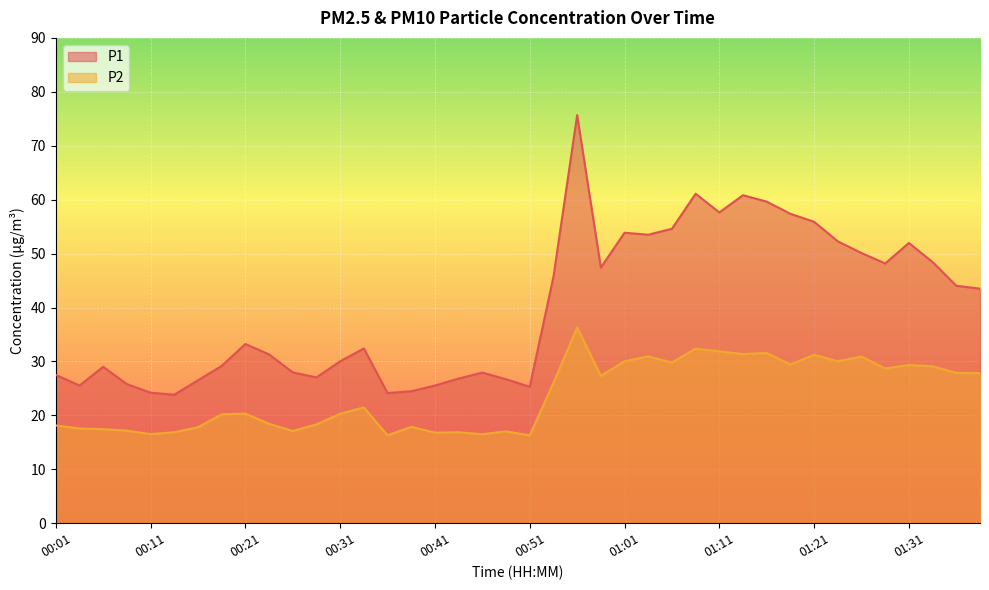

How many interior local peaks does the P1 series have?

9